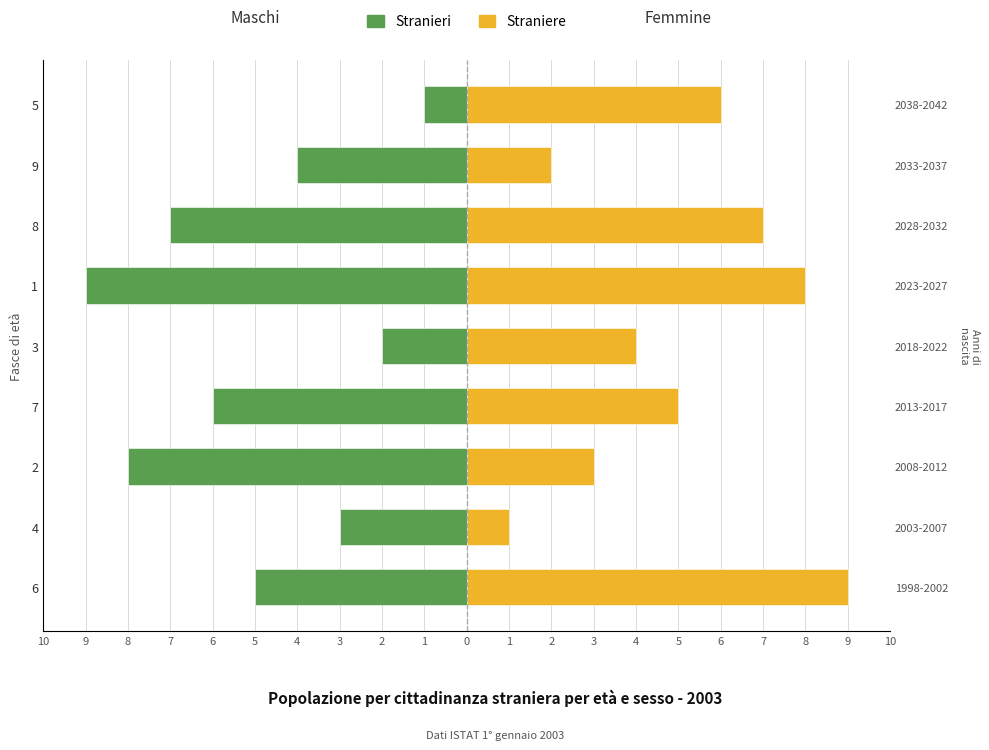

Which label corresponds to the smallest value in the chart?

1